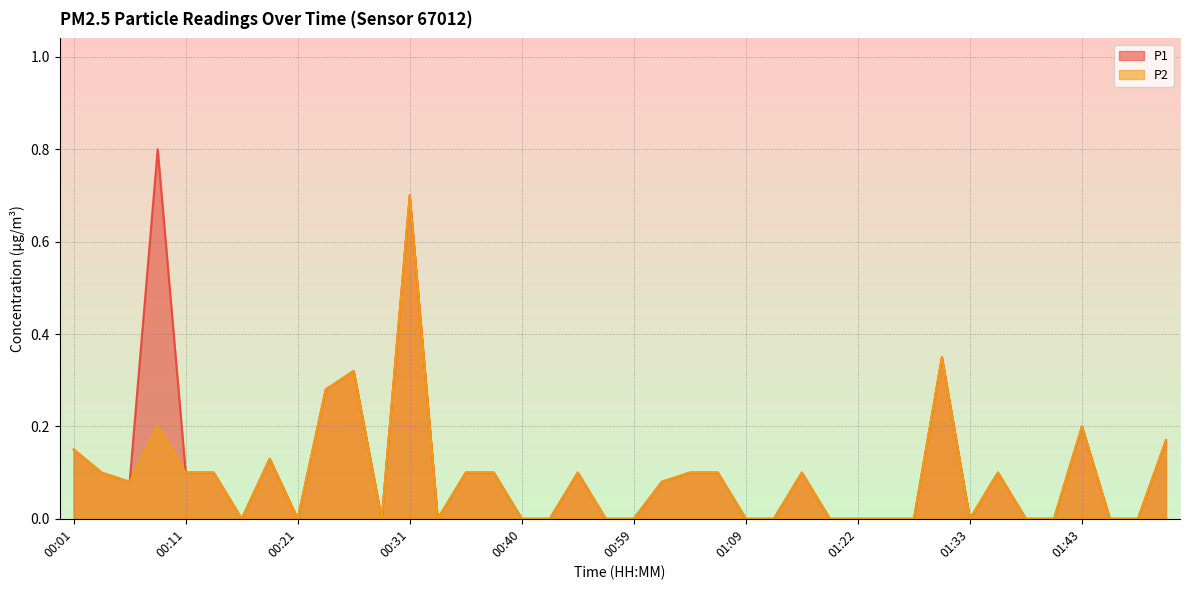

Is it true that P1 equals 0.3 at 00:23?

True